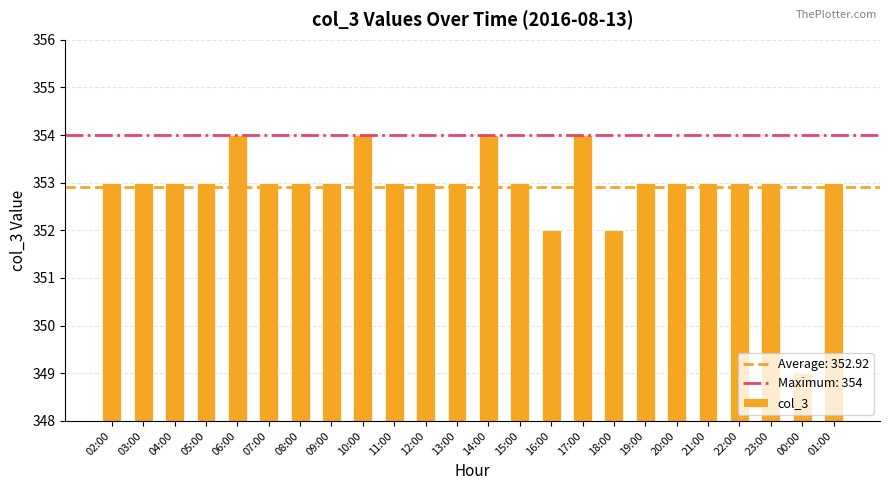

What is the greatest value displayed?

354